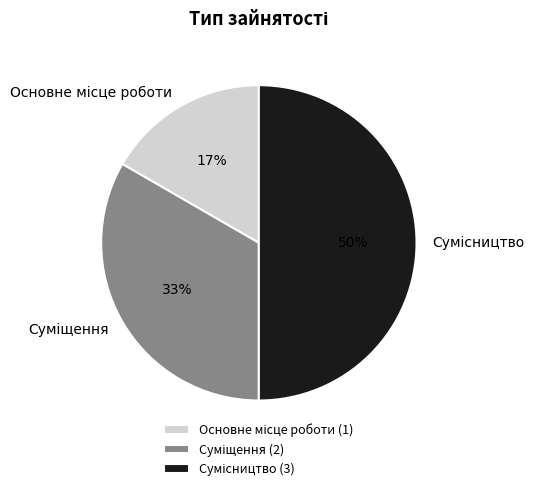

To the nearest percent, what is the average slice percentage?

33%